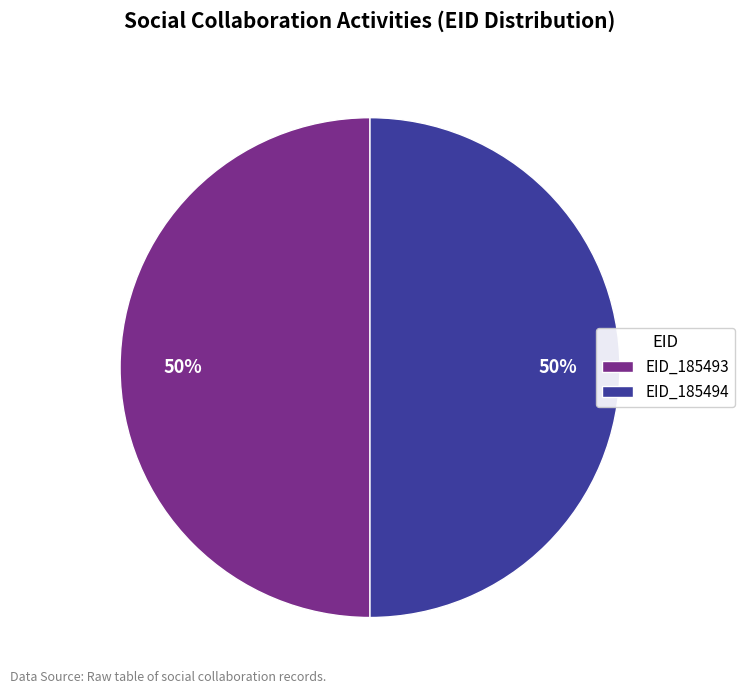

Do EID_185493 and EID_185494 together represent more than half of the pie?

Yes